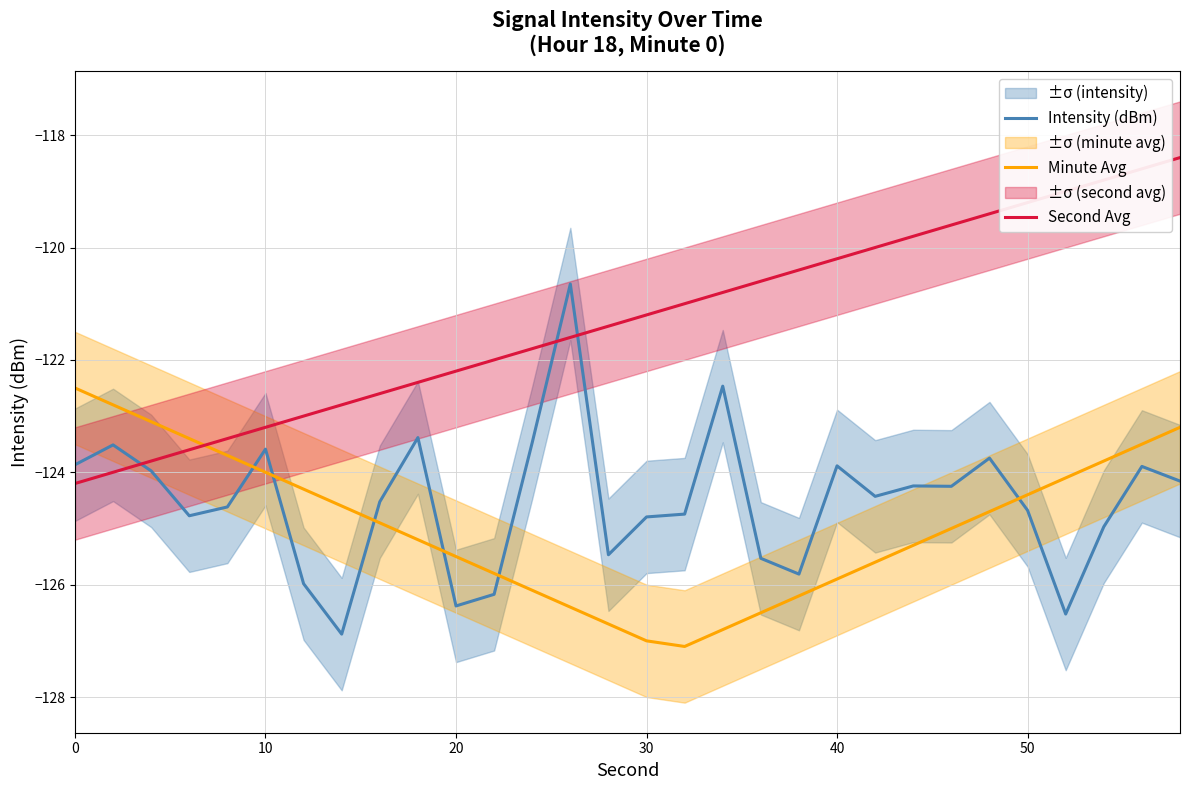

How many times do Second Avg and Intensity (dBm) cross each other?

3